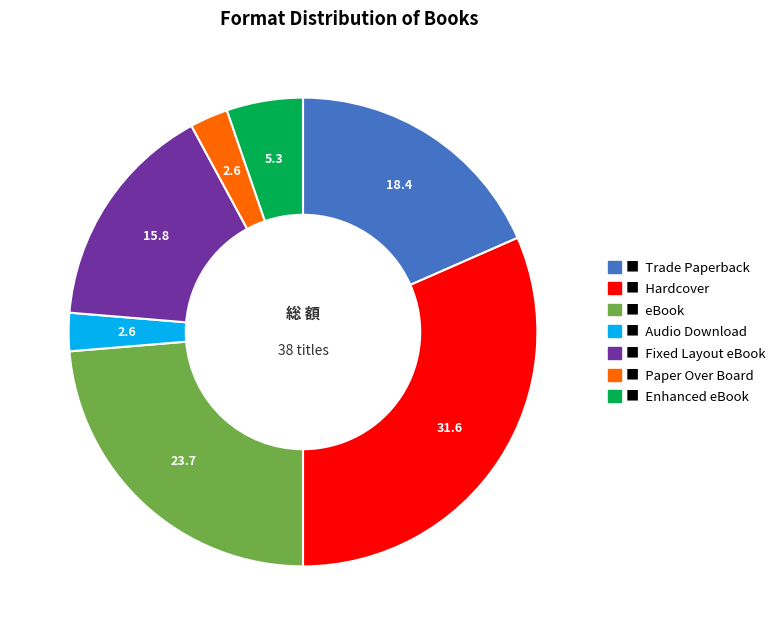

Is there a majority slice in this chart?

No